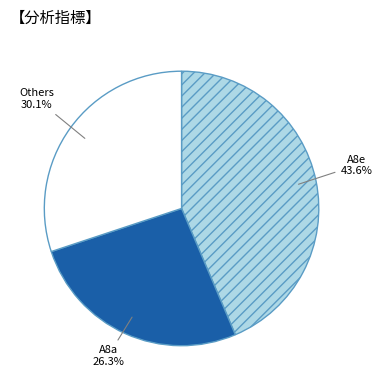

Is there a majority slice in this chart?

No